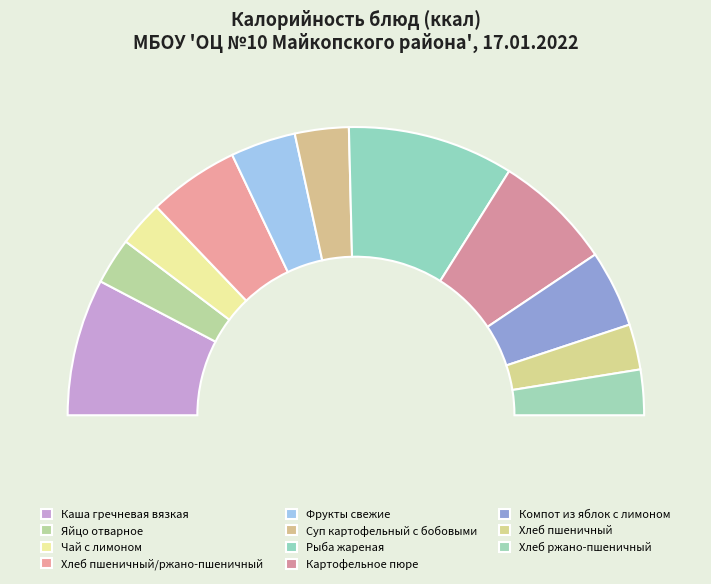

Do Компот из яблок с лимоном and Чай с лимоном together represent more than half of the pie?

No